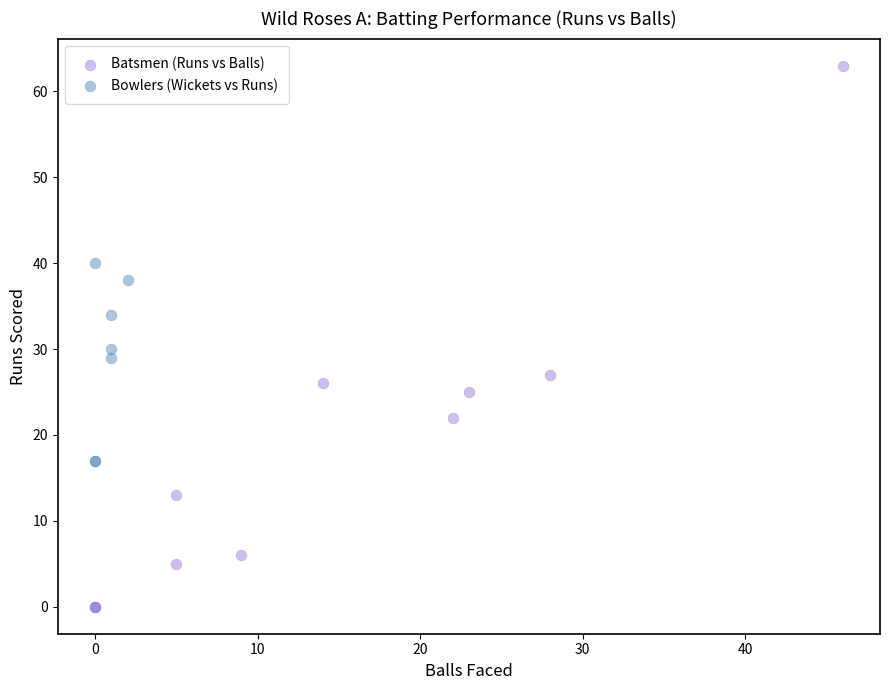

Which series has the widest spread of Y values?

Batsmen (Runs vs Balls)